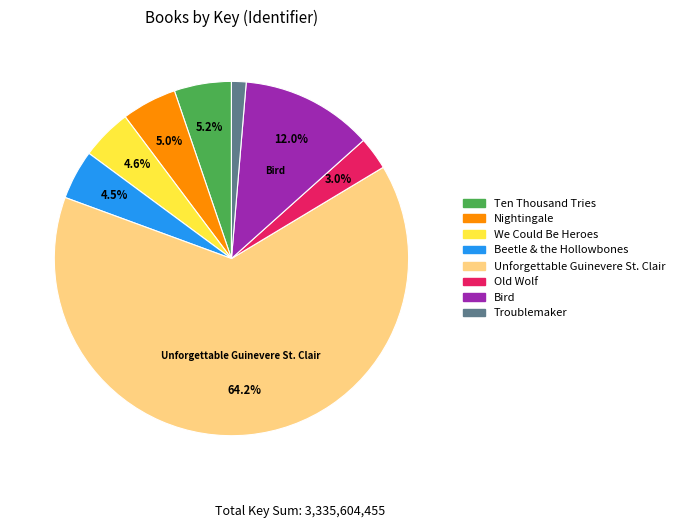

Between Beetle & the Hollowbones and Ten Thousand Tries, which is larger?

Ten Thousand Tries